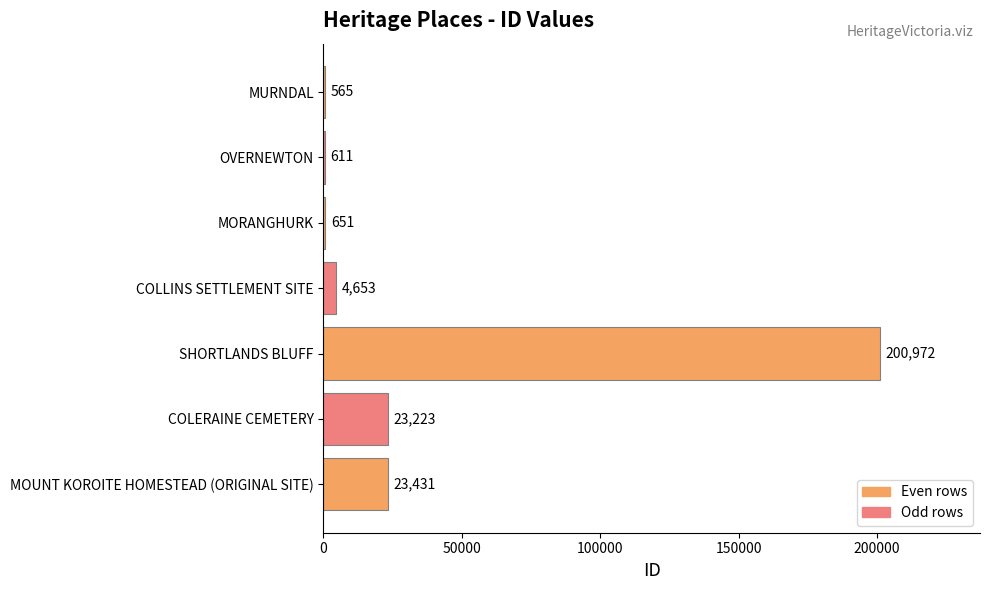

Reading top to bottom, list all the values displayed in this chart.

MURNDAL=565	OVERNEWTON=611	MORANGHURK=651	COLLINS SETTLEMENT SITE=4653	SHORTLANDS BLUFF=200972	COLERAINE CEMETERY=23223	MOUNT KOROITE HOMESTEAD (ORIGINAL SITE)=23431